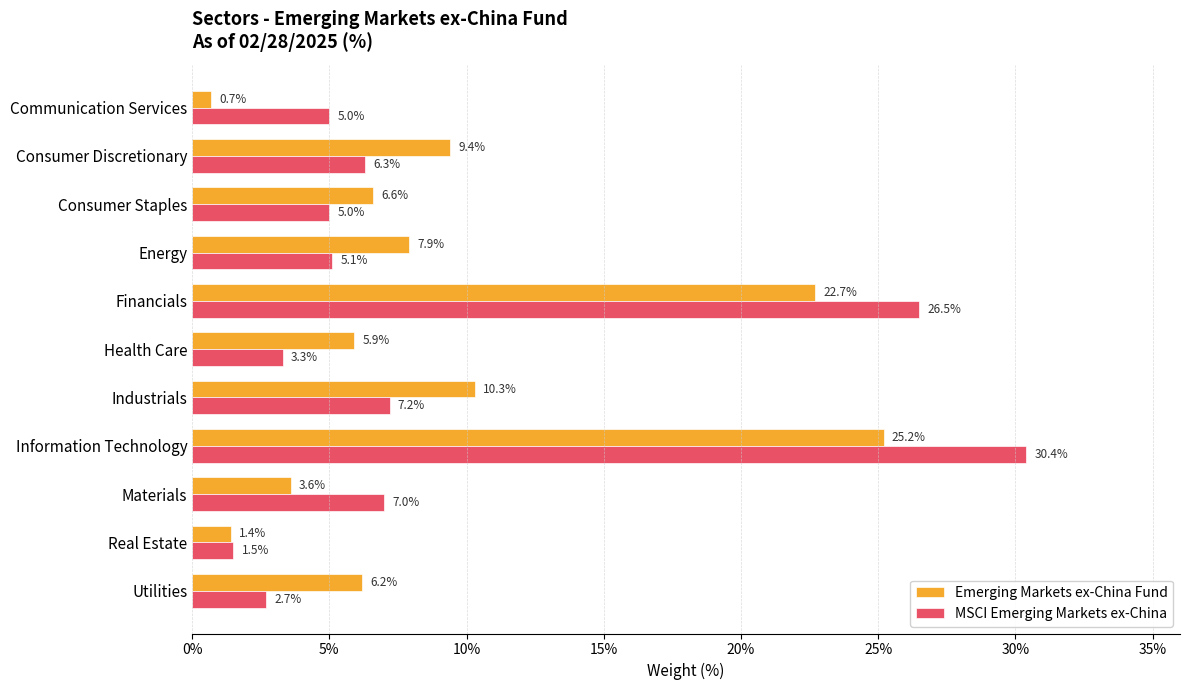

True or false: Emerging Markets ex-China Fund has a value of 3.6 at Consumer Discretionary.

False